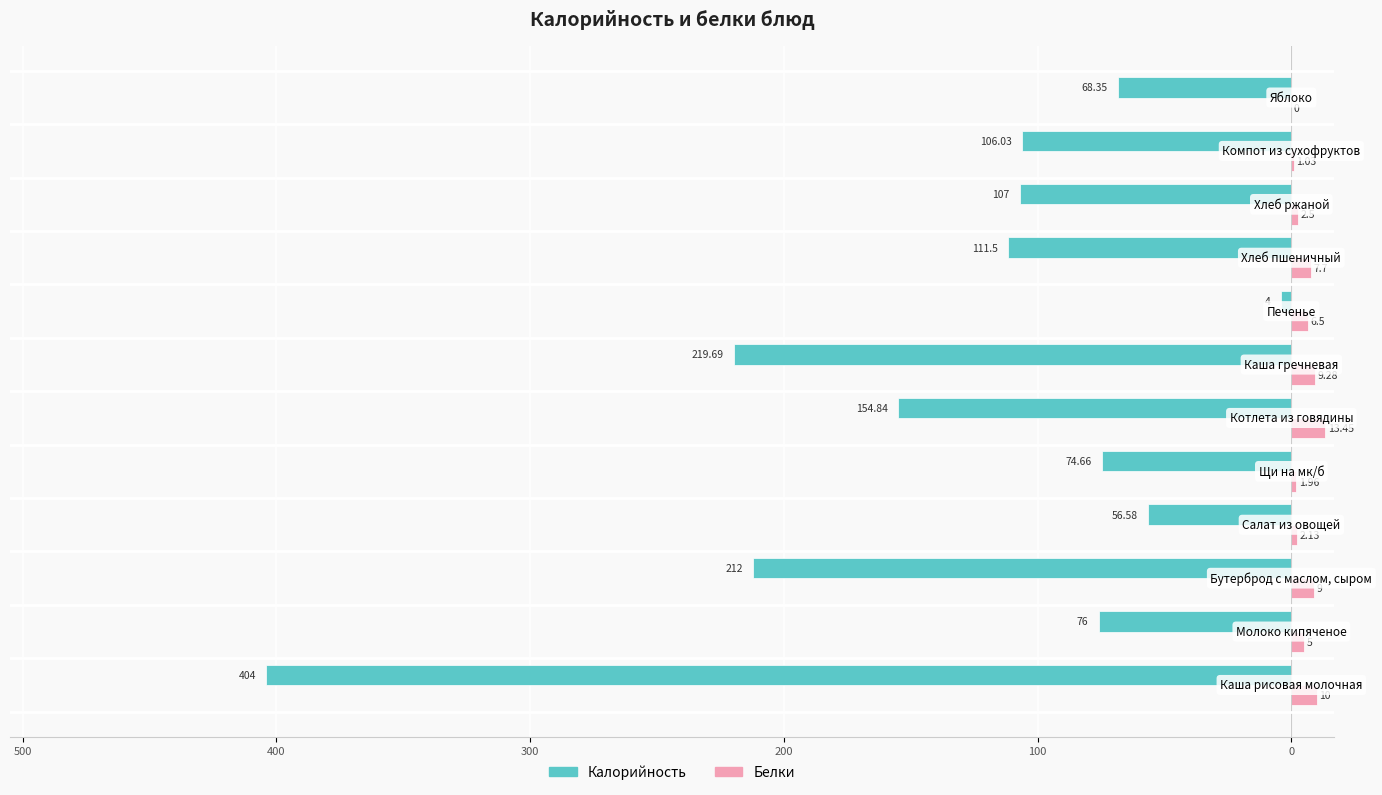

What are all the series names shown in the legend?

Калорийность, Белки